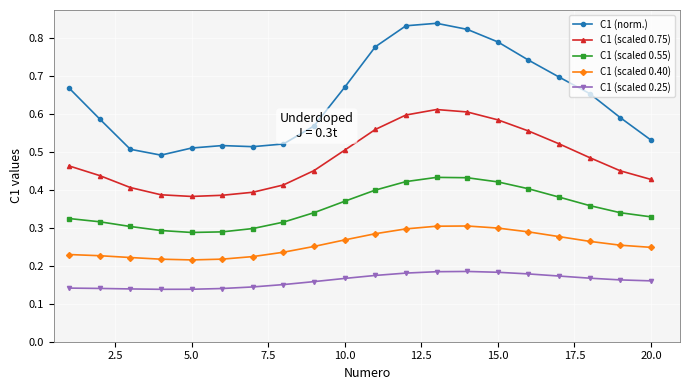

At how many categories does at least one series exceed 0?

20